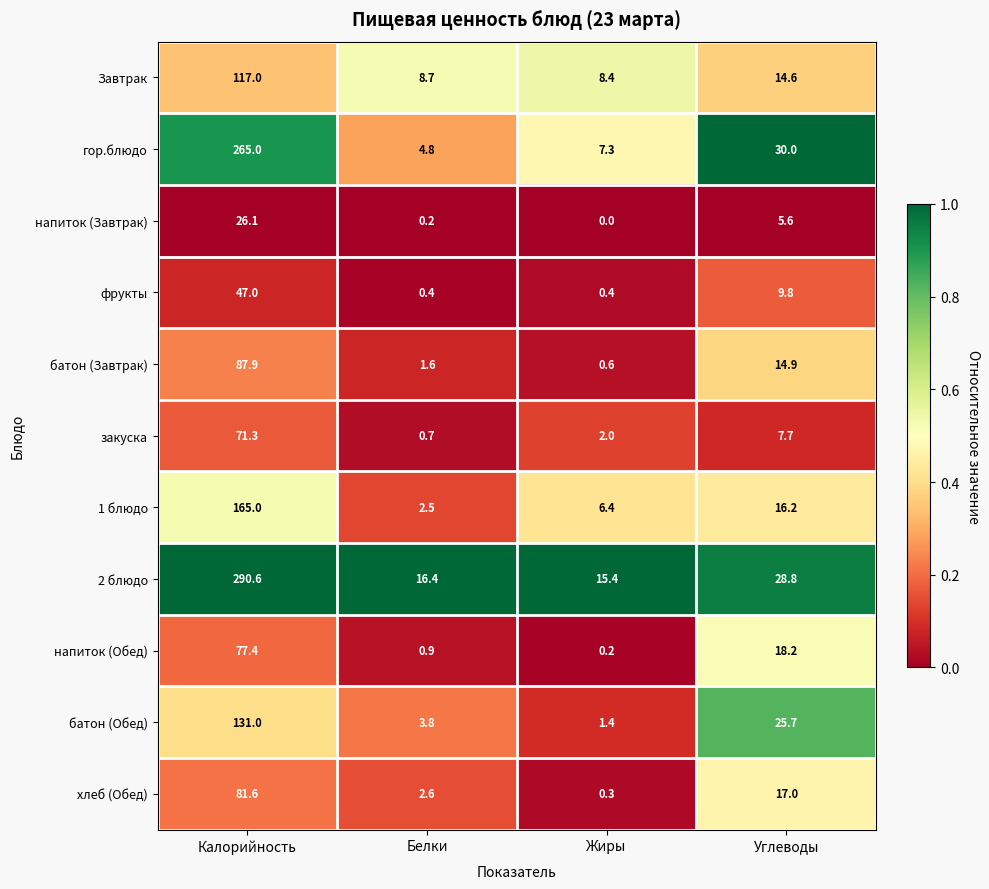

The value of 1 блюдо at Калорийность is 42.8. True or false?

False